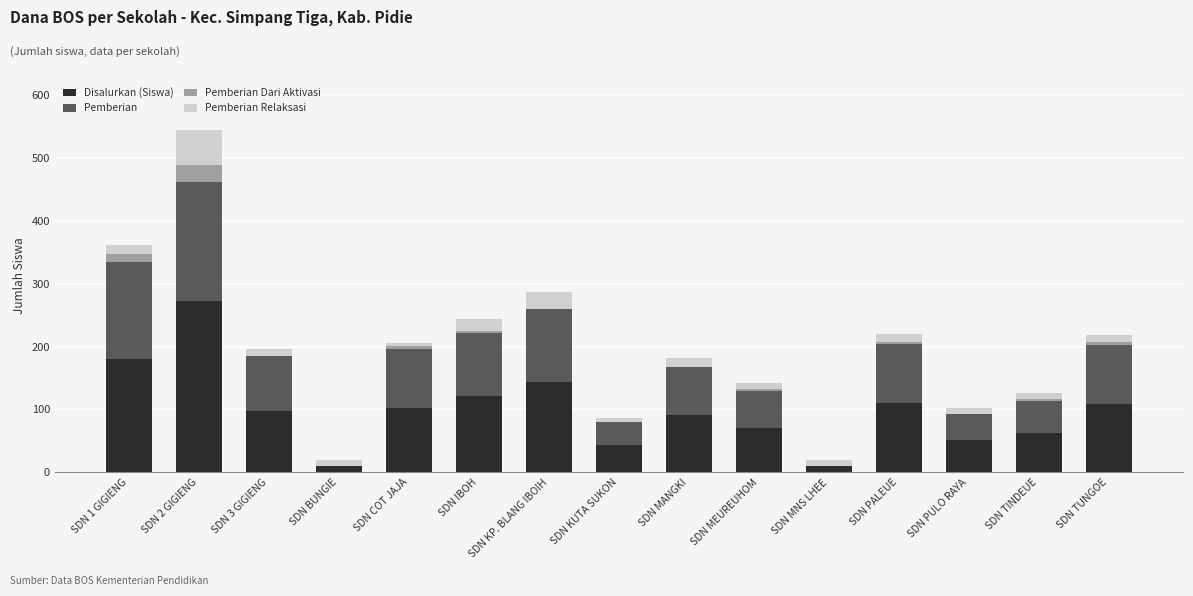

At which category is the sum across all series the highest?

SDN 2 GIGIENG